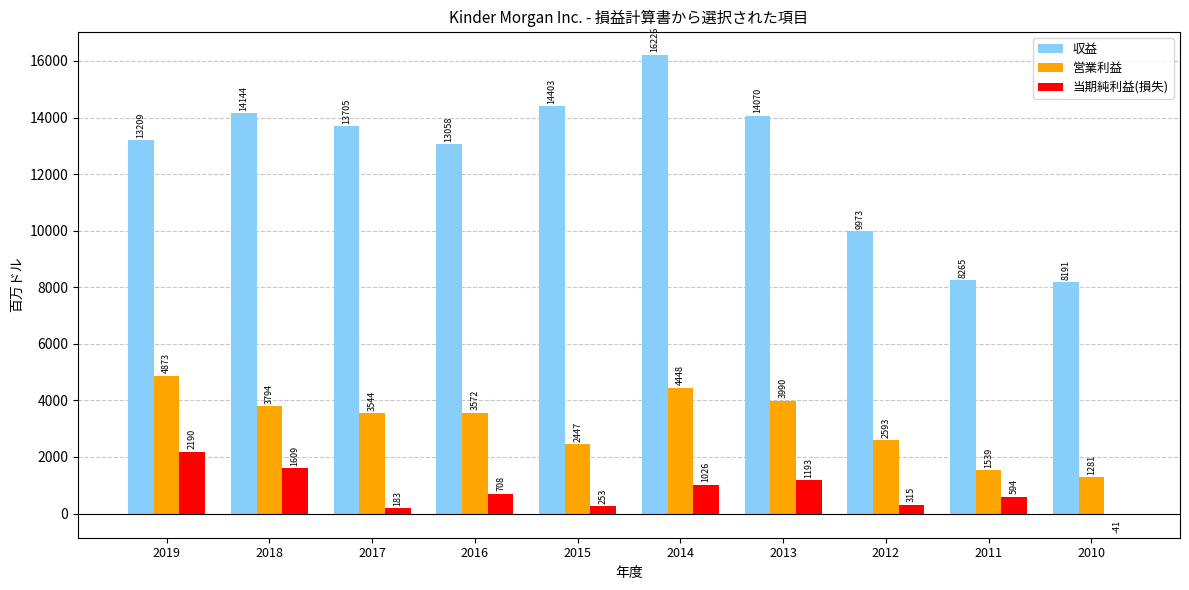

What are all the series names shown in the legend?

収益, 営業利益, 当期純利益(損失)